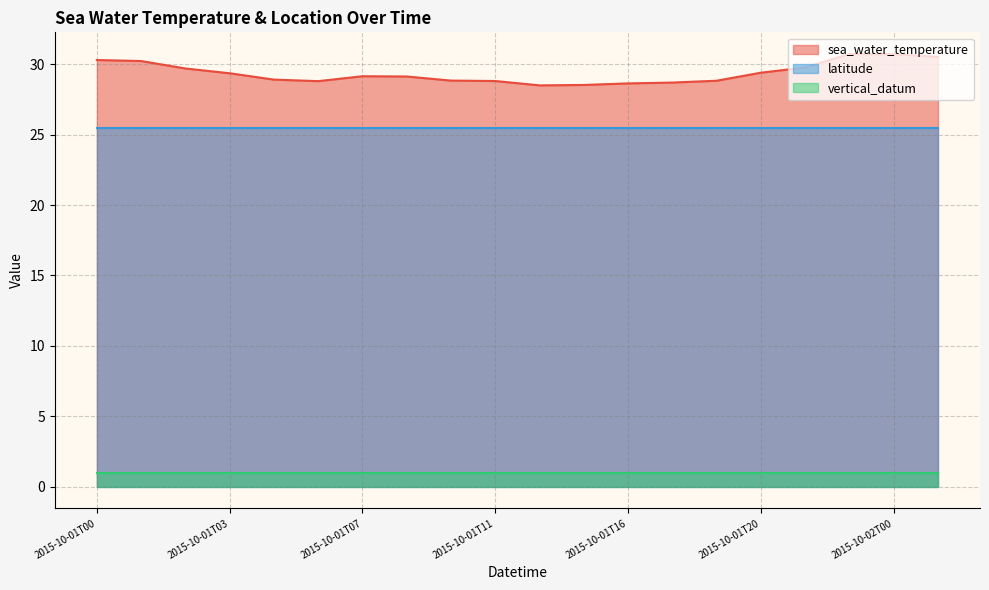

List the series in order of their peak value, highest first.

sea_water_temperature, latitude, vertical_datum